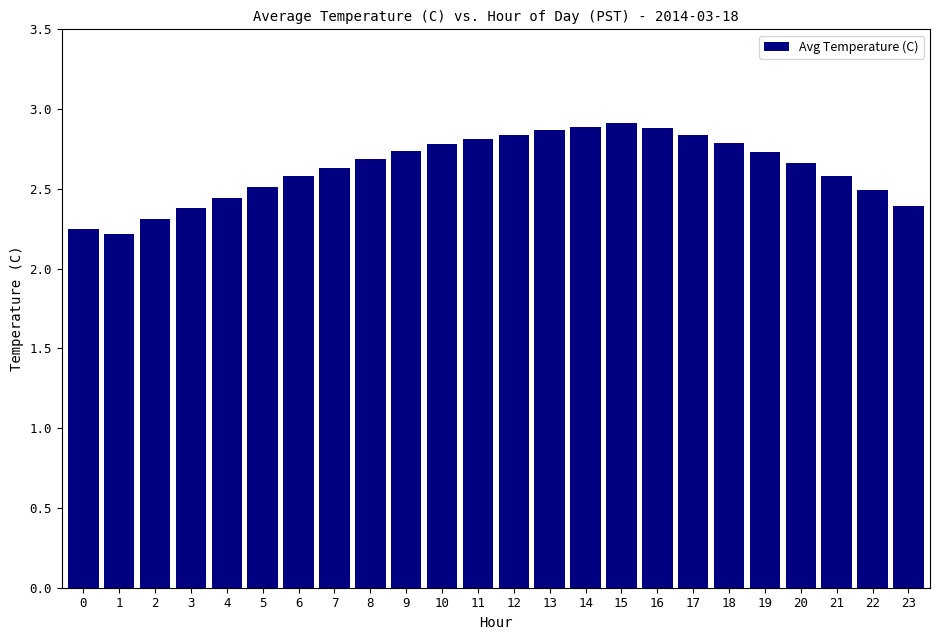

What is the greatest value displayed?

2.9